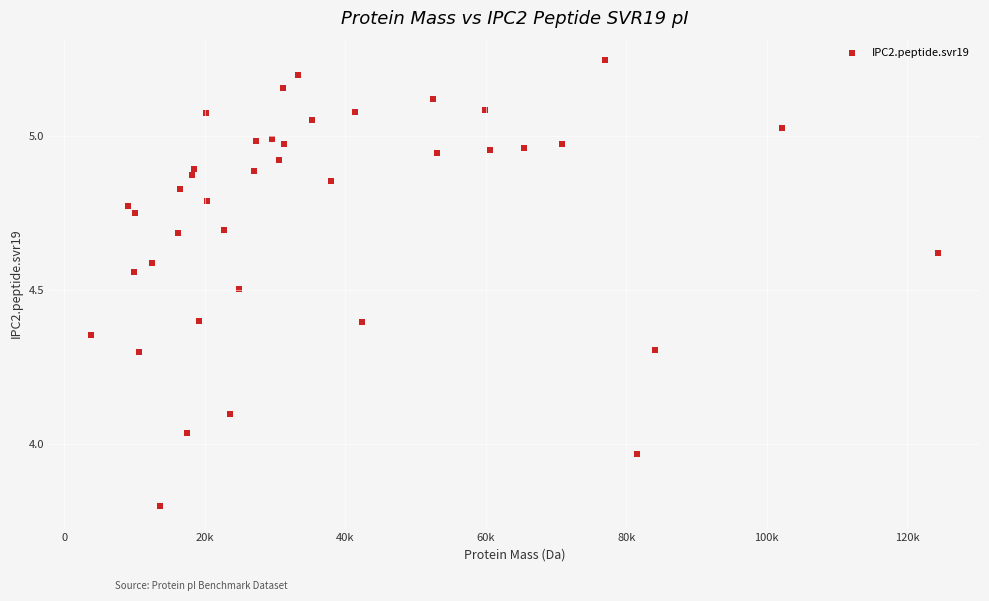

What is the range of Y values (max minus min)?

1.5